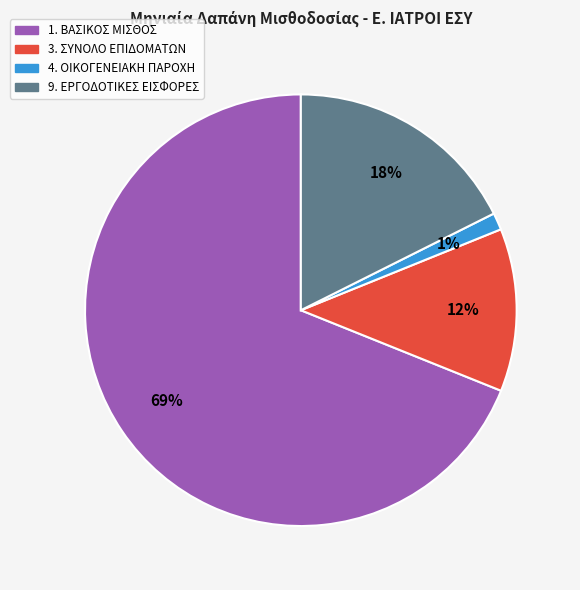

Is there a majority slice in this chart?

Yes